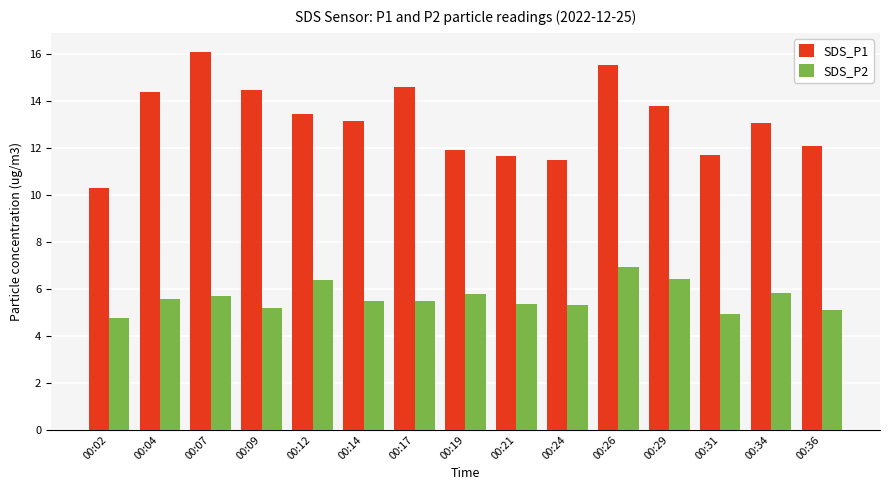

The SDS_P1 series shows 6.5 at 00:31. True or false?

False